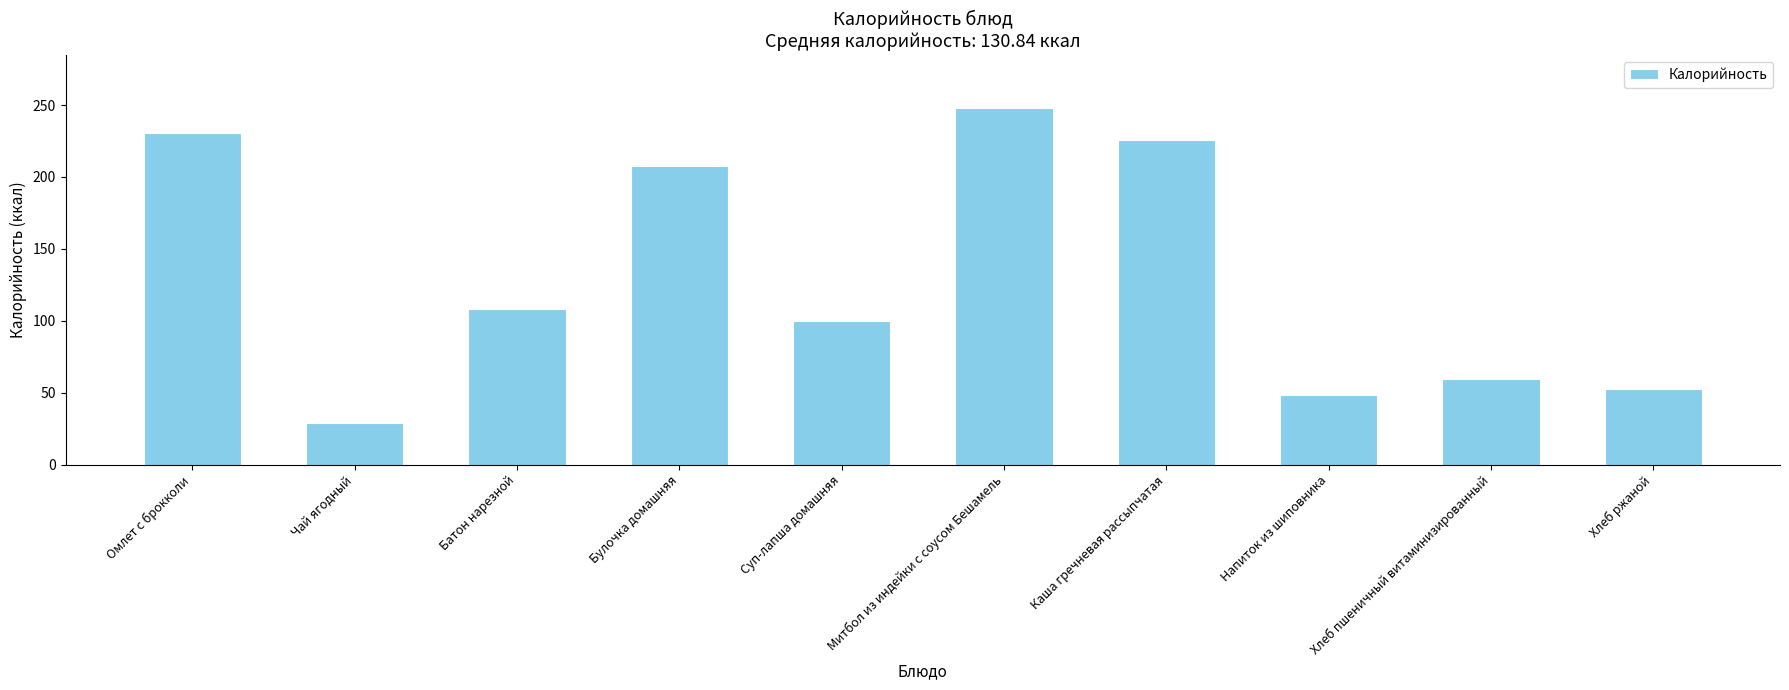

What is the average value?

130.8